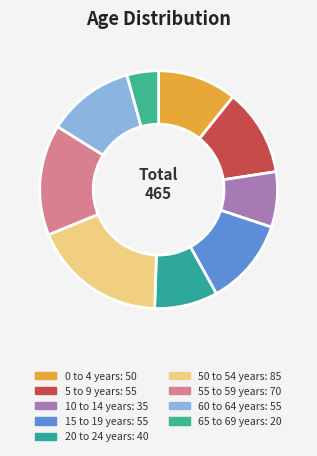

Does 65 to 69 years account for over 50% of the chart?

No